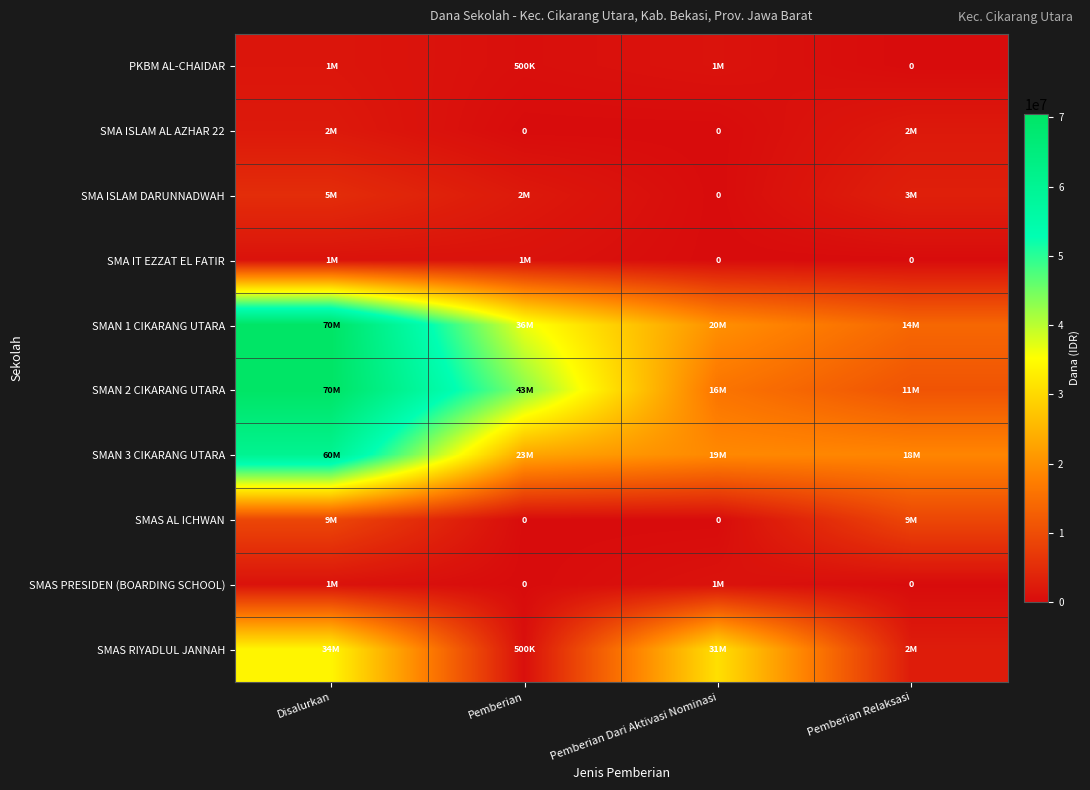

Which category has the lowest value across all series?

Pemberian Relaksasi